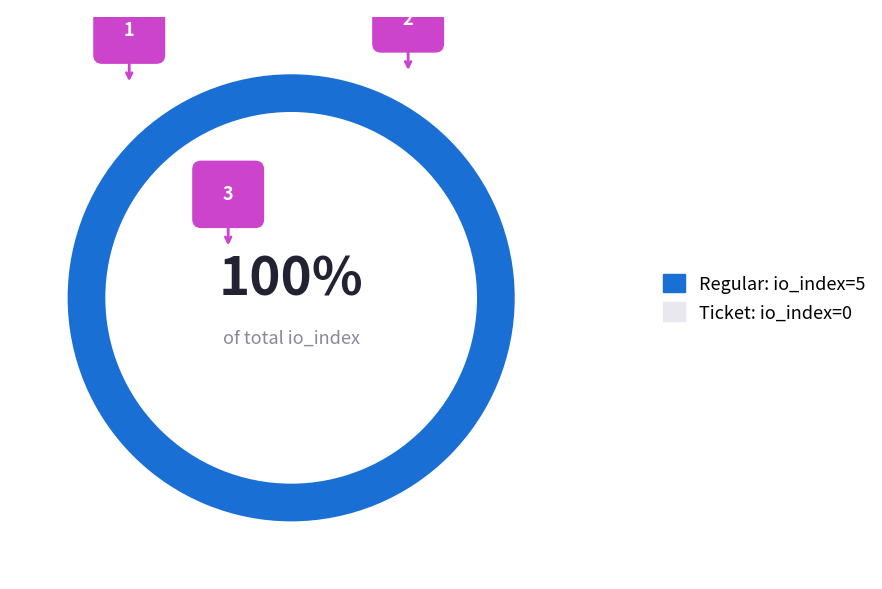

Is it true that Ticket (io_index=0) is 12% of the pie?

False